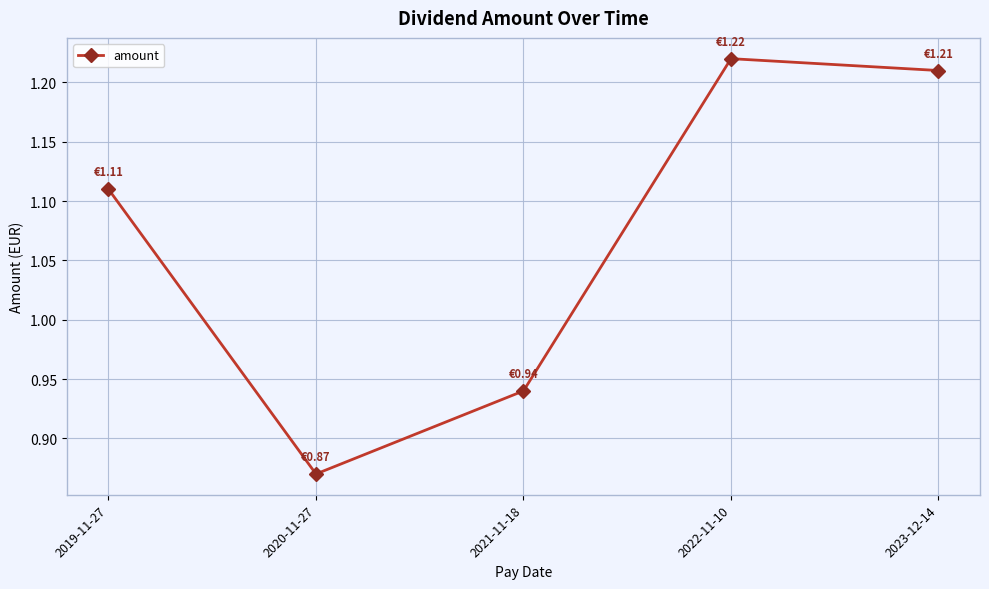

What is the difference between the values at 2022-11-10 and 2021-11-18?

0.3